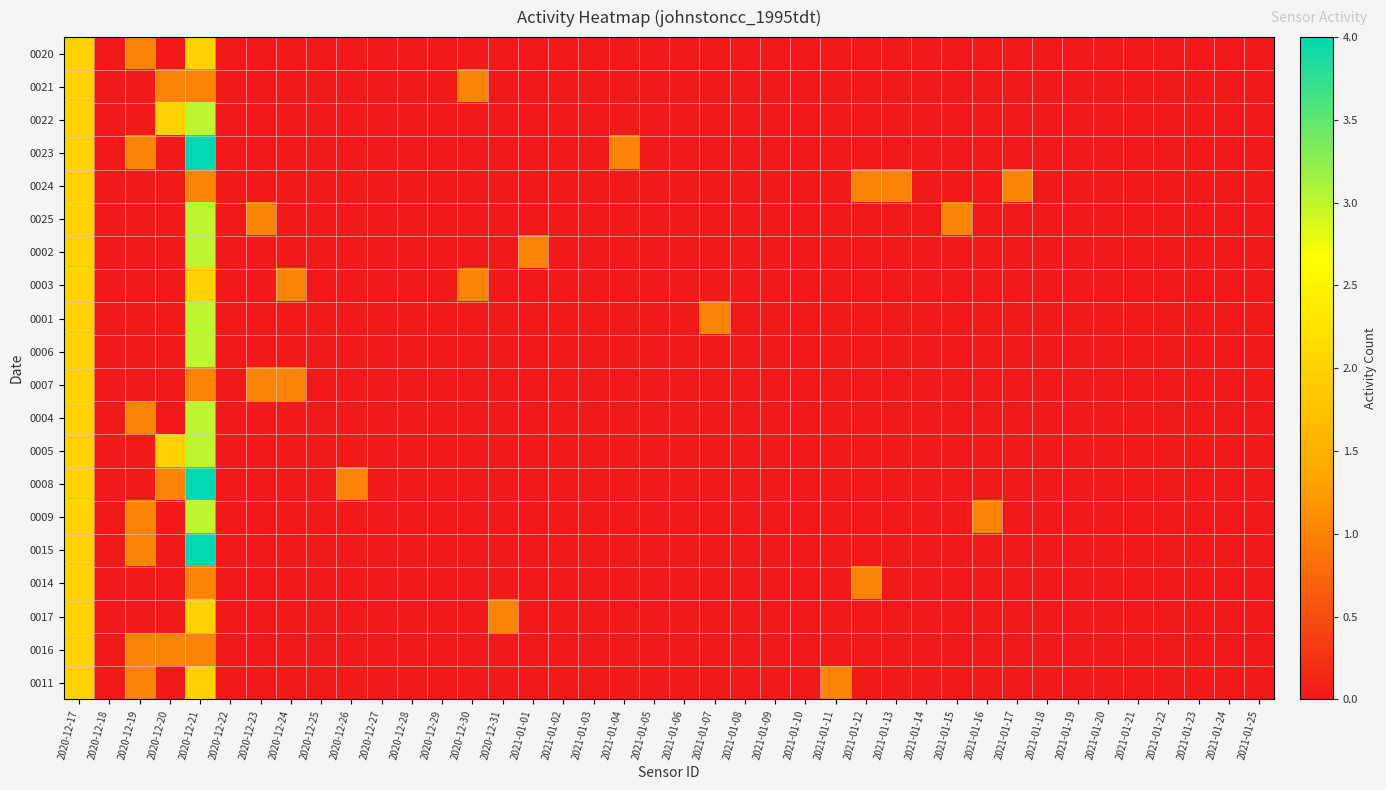

At which category does the chart reach its peak across all series?

2020-12-21